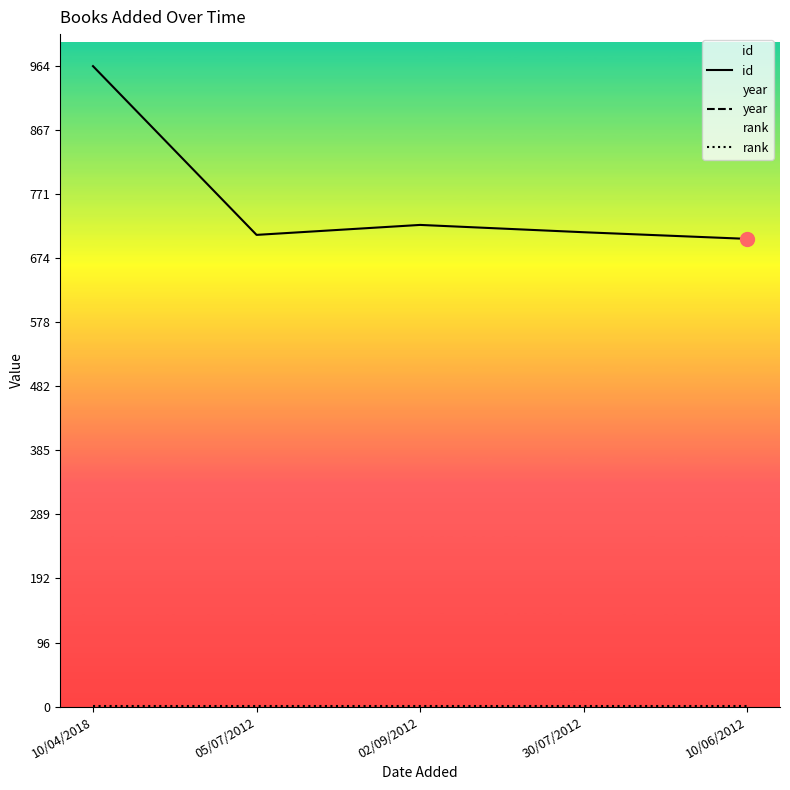

Reading left to right, list all the values displayed in this chart.

id: 964	710	725	714	704
year: 2017	2008	2012	2010	2006
rank: 1	1	1	1	1